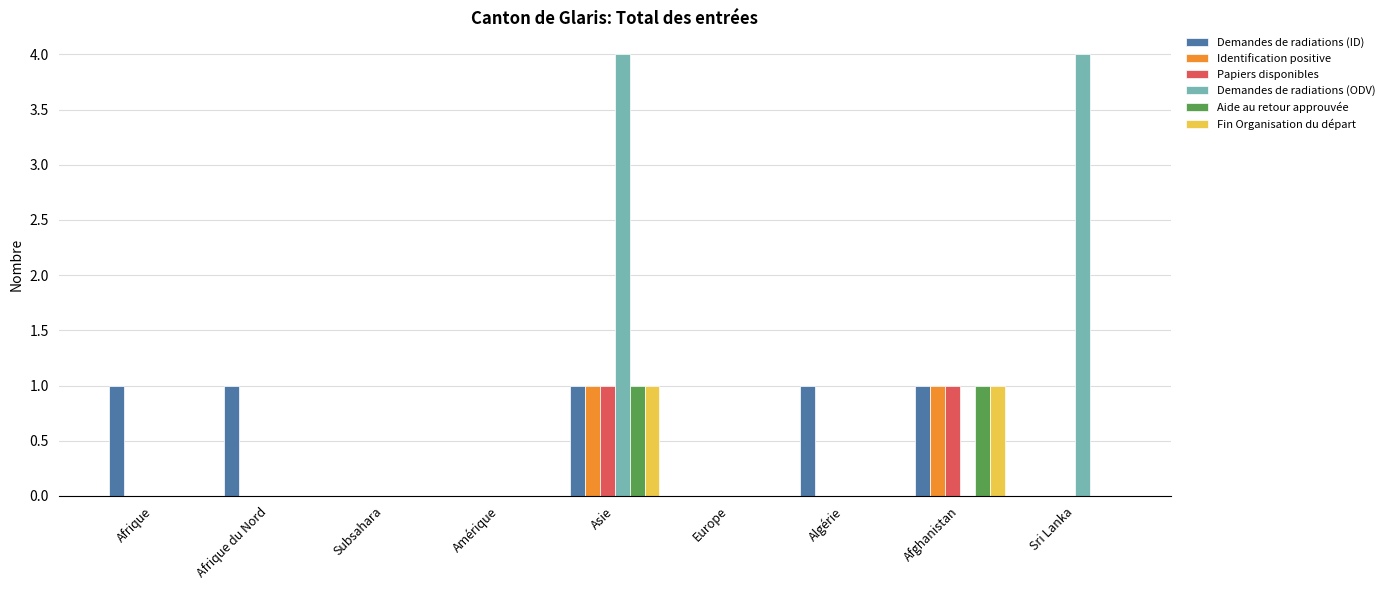

The value of Demandes de radiations (ODV) at Subsahara is 0. True or false?

True